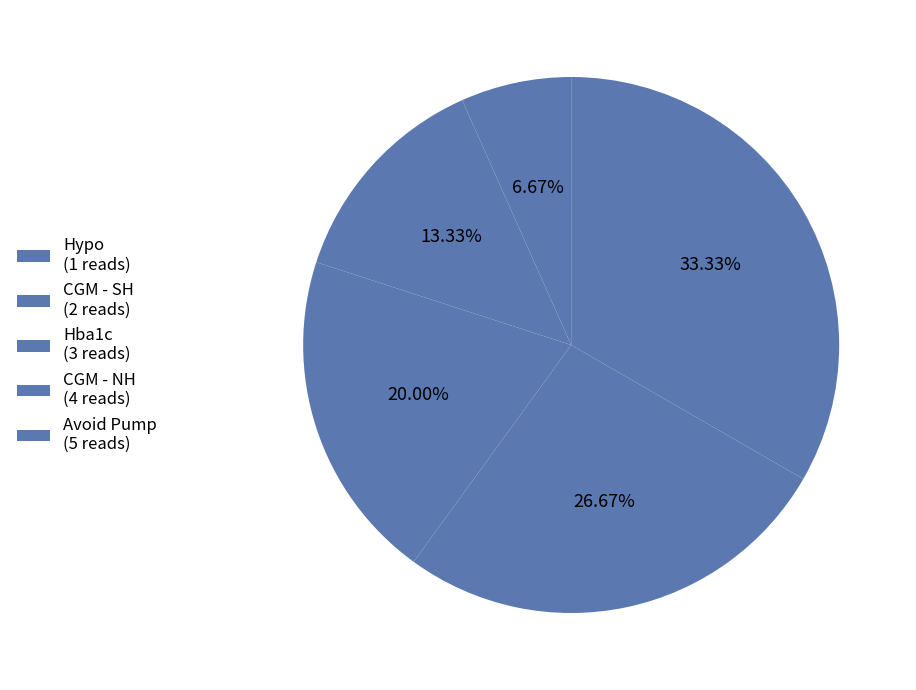

How many slices are in this pie chart?

5